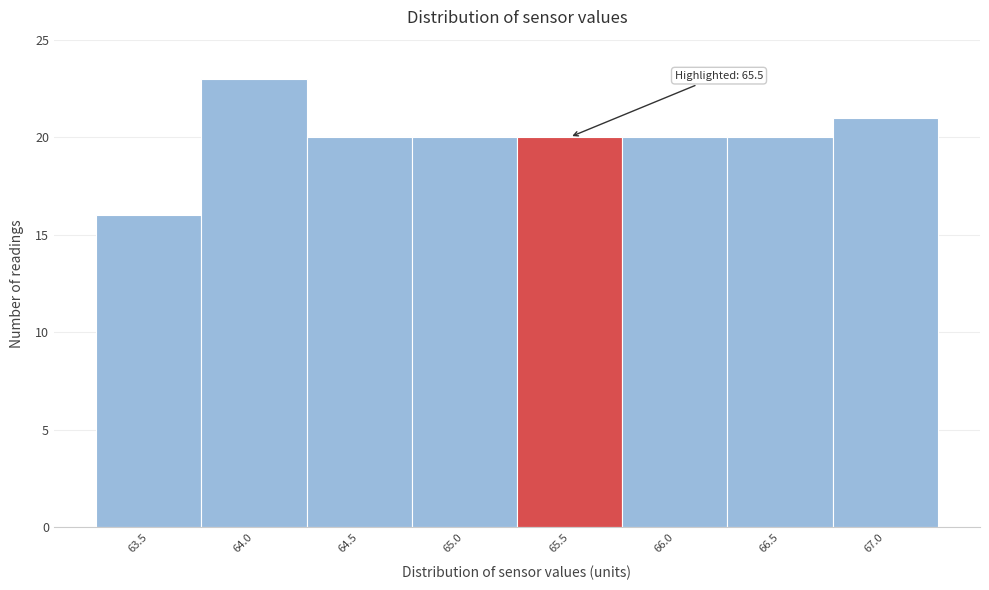

Reading left to right, extract all data points from this chart.

16	23	20	20	20	20	20	21